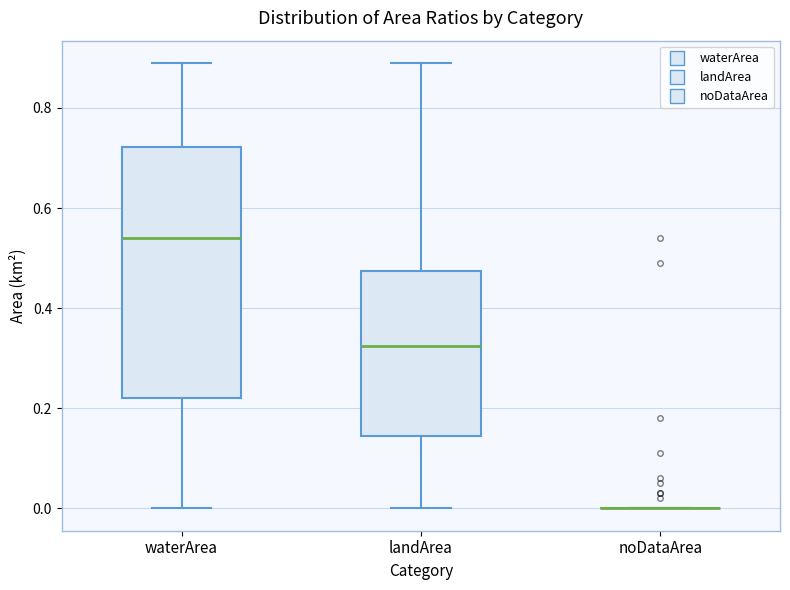

Reading left to right, transcribe this box plot: for each box, give where its median line is, the range the box spans, and where its two whiskers end, as read against the y-axis. The values are not printed on the chart, so give them approximately, as read against the axis.

waterArea: median 0.54, box 0.22 to 0.72, whiskers 0.00 to 0.90
landArea: median 0.32, box 0.14 to 0.48, whiskers 0.00 to 0.90
noDataArea: box collapsed to a line at 0.00, whiskers 0.00 to 0.00